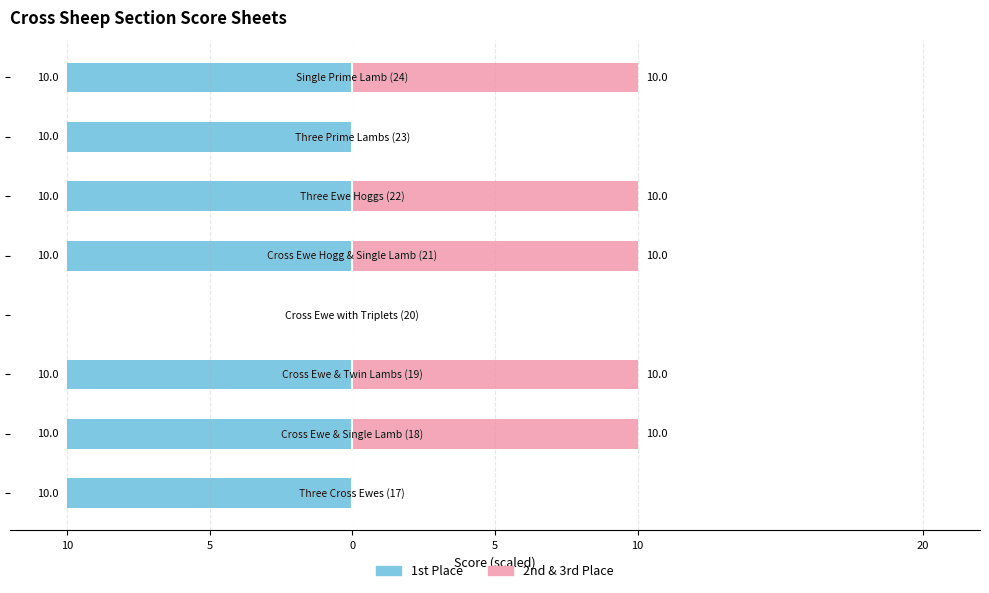

True or false: 2nd & 3rd Place has a value of 17 at 5.

False